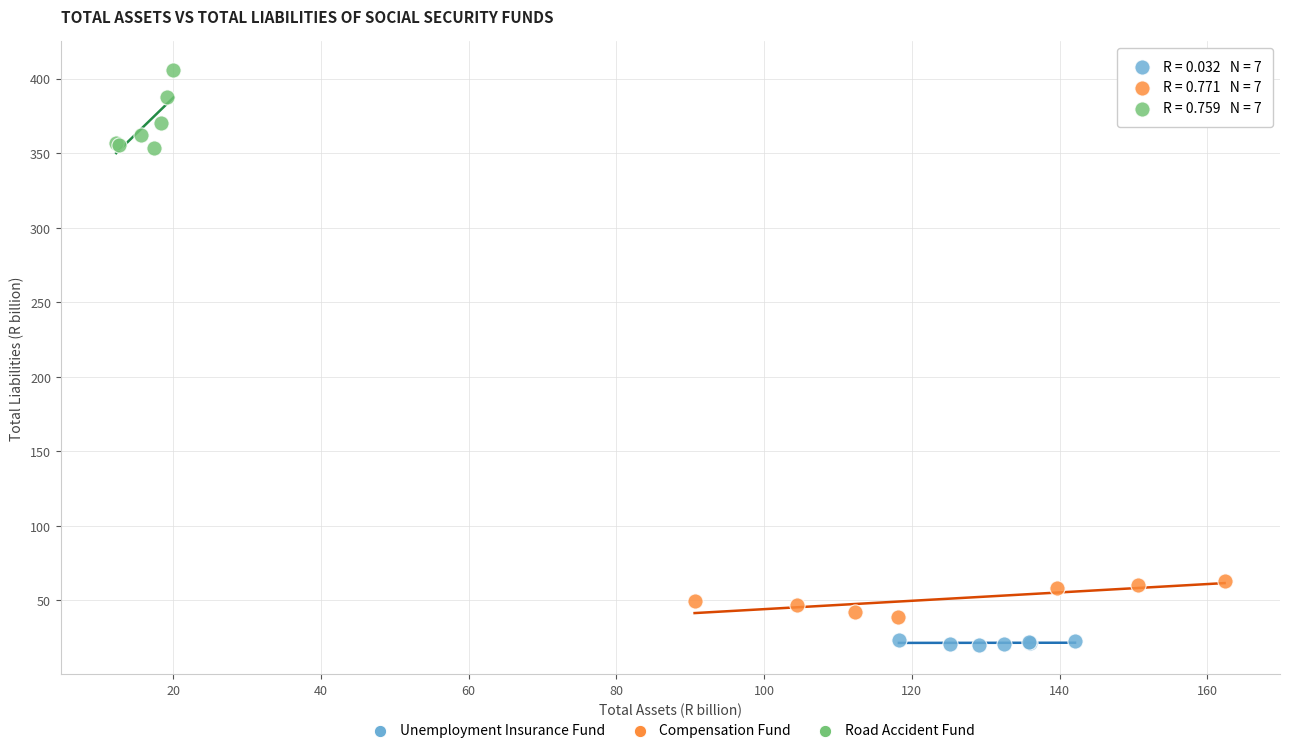

Which series contains the highest Y value?

Road Accident Fund